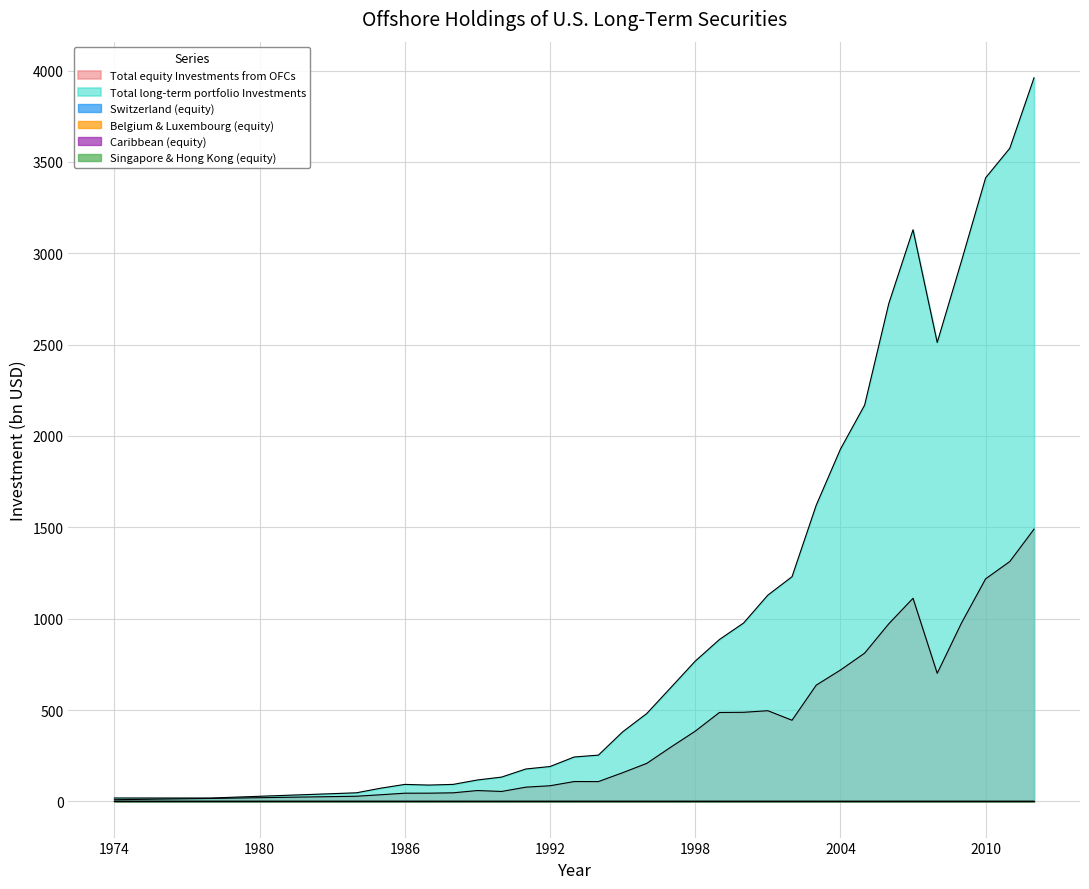

Reading left to right, extract all data points from this chart.

Total equity Investments from OFCs: 9.3	16.3	28.3	36.4	44.9	45.1	47.0	59.5	54.4	78.0	85.6	108.7	108.5	157.0	208.3	297.7	384.3	486.7	487.7	496.4	444.2	636.2	718.9	811.4	972.3	1111.7	701.0	975.7	1218.1	1313.0	1490.0
Total long-term portfolio Investments: 18.5	18.5	47.1	72.2	93.0	89.4	93.1	117.2	133.1	177.4	190.9	243.0	253.2	380.5	481.2	624.0	767.7	886.0	976.4	1128.7	1229.7	1621.0	1927.6	2168.9	2725.5	3128.4	2511.8	2956.2	3412.8	3575.0	3960.0
Switzerland (equity): 0.8	0.8	0.6	0.6	0.5	0.5	0.5	0.4	0.4	0.4	0.4	0.4	0.4	0.3	0.3	0.3	0.3	0.3	0.3	0.2	0.2	0.2	0.2	0.2	0.2	0.2	0.2	0.2	0.2	0.2	0.2
Belgium & Luxembourg (equity): 0.1	0.1	0.1	0.1	0.1	0.2	0.2	0.2	0.2	0.2	0.2	0.1	0.1	0.1	0.1	0.1	0.2	0.2	0.2	0.2	0.2	0.2	0.2	0.2	0.3	0.2	0.2	0.2	0.2	0.2	0.2
Caribbean (equity): 0.1	0.2	0.3	0.3	0.3	0.2	0.2	0.3	0.3	0.3	0.3	0.3	0.3	0.4	0.4	0.4	0.4	0.4	0.3	0.3	0.3	0.3	0.3	0.3	0.3	0.4	0.4	0.4	0.4	0.4	0.4
Singapore & Hong Kong (equity): 0.0	0.0	0.1	0.1	0.1	0.1	0.1	0.1	0.1	0.1	0.1	0.1	0.1	0.2	0.2	0.1	0.1	0.1	0.1	0.1	0.1	0.1	0.1	0.1	0.1	0.1	0.1	0.1	0.1	0.1	0.1